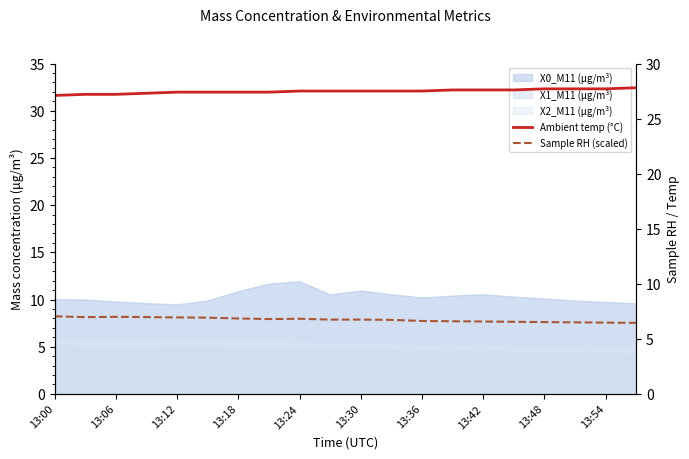

What is the spread (max minus min) of values at 15?

21.1